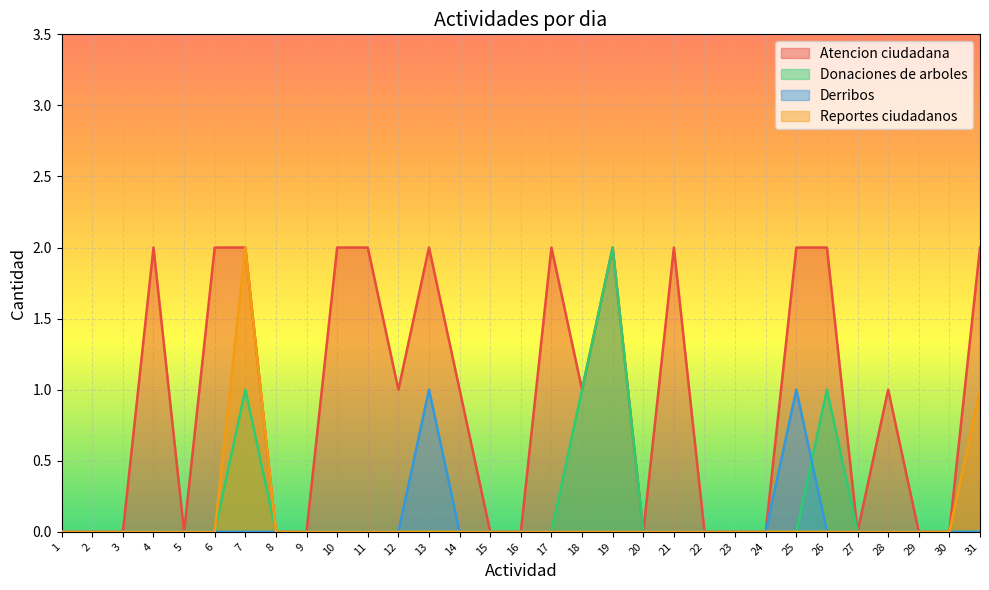

Reading left to right, extract all data points from this chart.

Atencion ciudadana: 0	0	0	2	0	2	2	0	0	2	2	1	2	1	0	0	2	1	2	0	2	0	0	0	2	2	0	1	0	0	2
Donaciones de arboles: 0	0	0	0	0	0	1	0	0	0	0	0	0	0	0	0	0	1	2	0	0	0	0	0	0	1	0	0	0	0	0
Derribos: 0	0	0	0	0	0	0	0	0	0	0	0	1	0	0	0	0	0	0	0	0	0	0	0	1	0	0	0	0	0	0
Reportes ciudadanos: 0	0	0	0	0	0	2	0	0	0	0	0	0	0	0	0	0	0	0	0	0	0	0	0	0	0	0	0	0	0	1